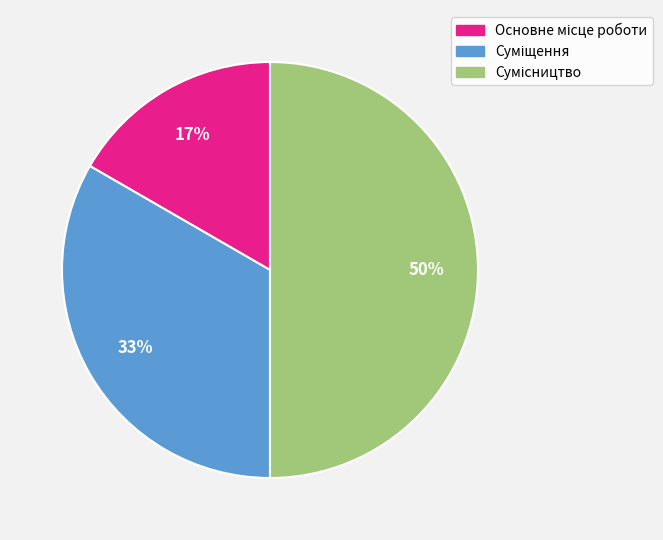

To the nearest percent, what is the average slice percentage?

33%